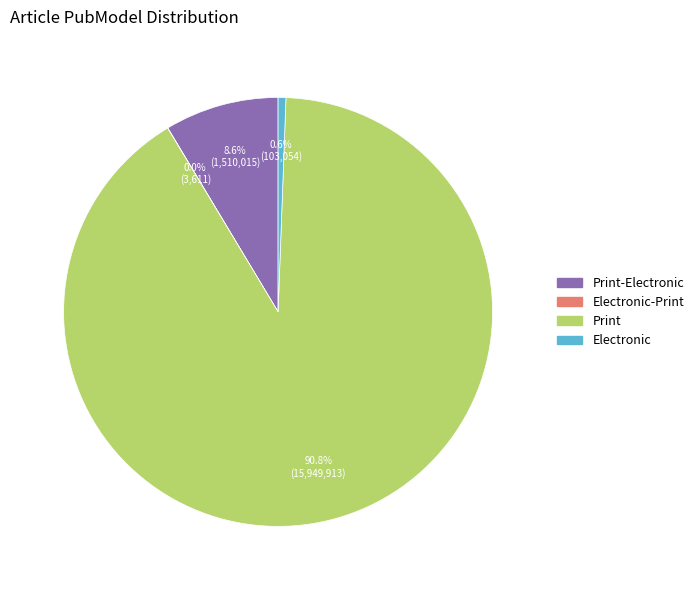

Is there a majority slice in this chart?

Yes